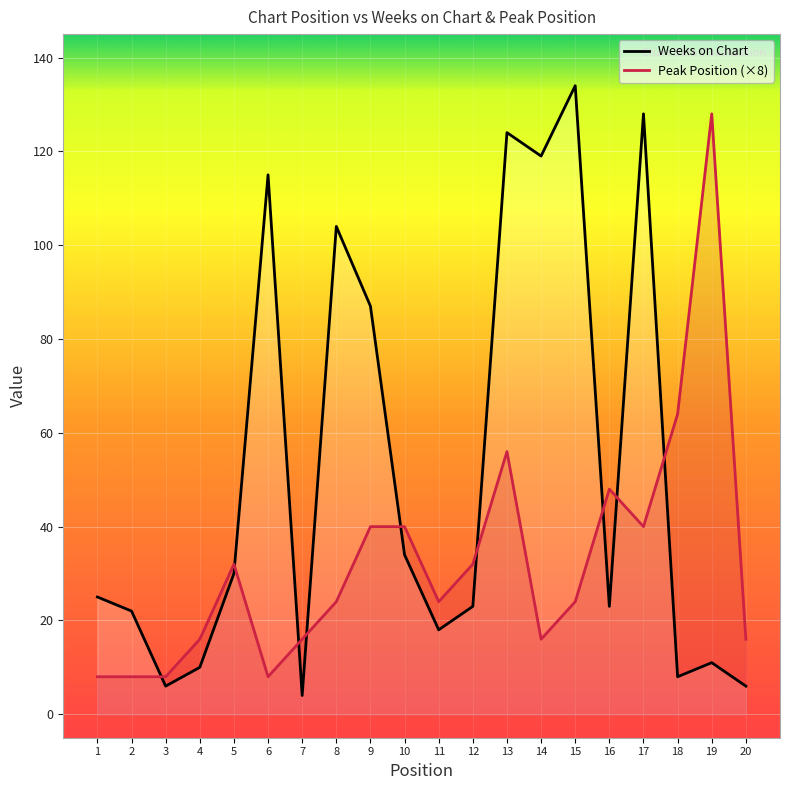

What is the sum of all Peak Position values?

648